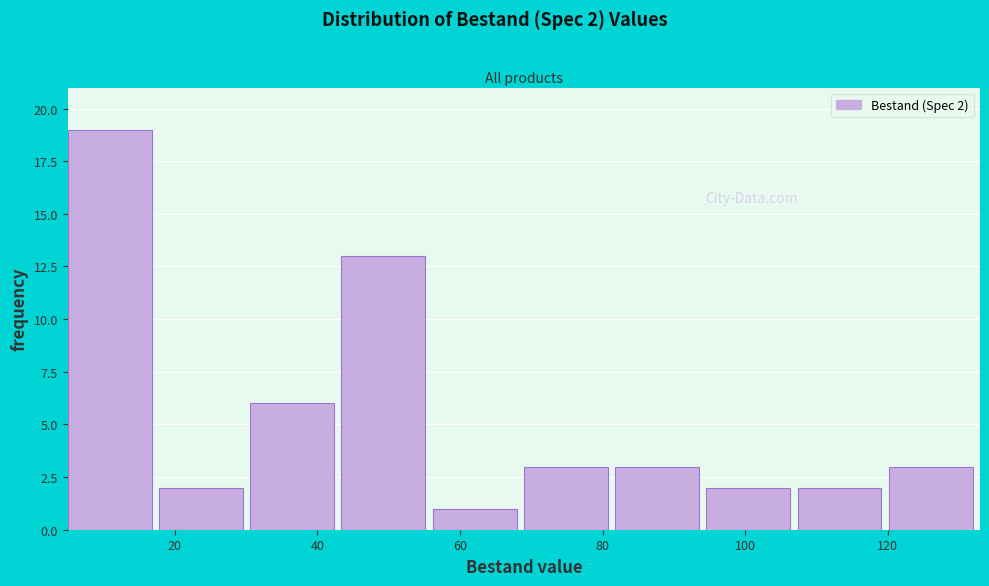

Which range on the x-axis has the tallest bar?

6 to 18